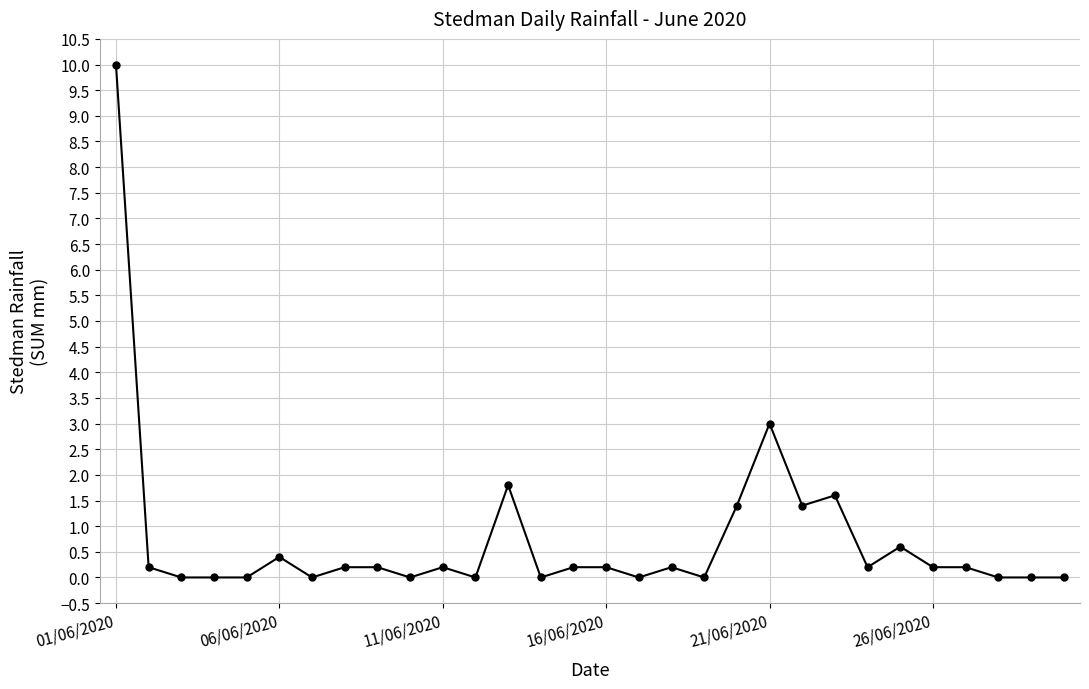

What is the greatest value displayed?

10.0